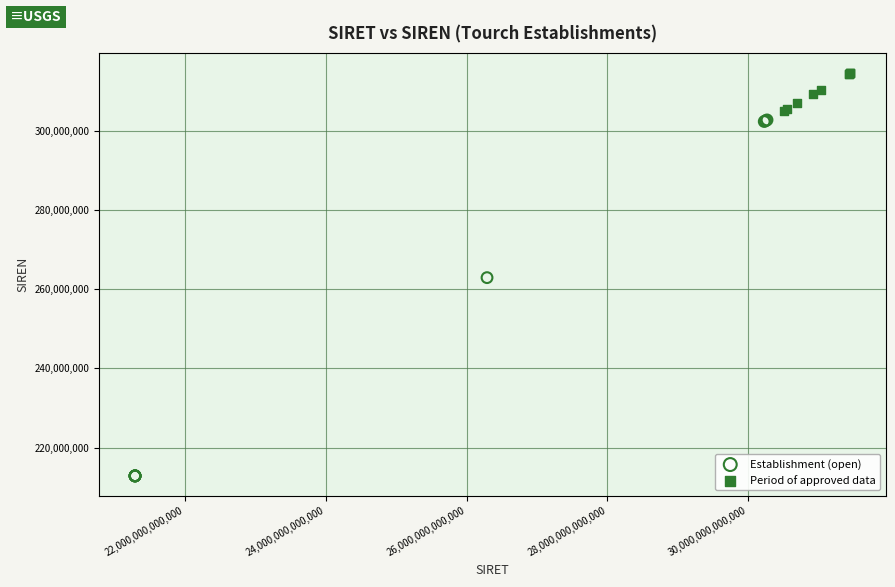

Which series has the largest Y range (max minus min)?

Establishment (open)